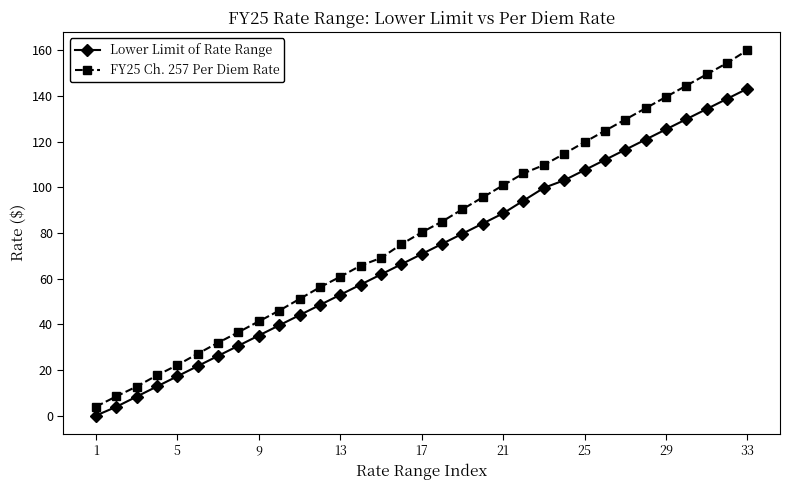

List the series in order of their overall mean, highest first.

FY25 Ch. 257 Per Diem Rate, Lower Limit of Rate Range